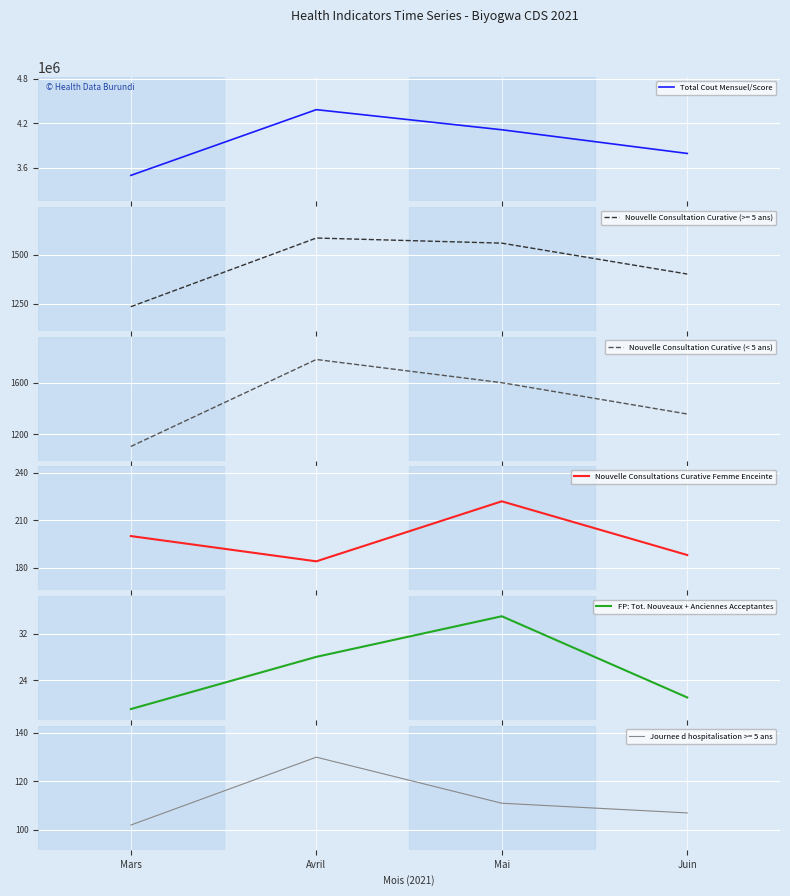

True or false: Nouvelle Consultation Curative (< 5 ans) and FP: Tot. Nouveaux + Anciennes Acceptantes cross at least once.

False